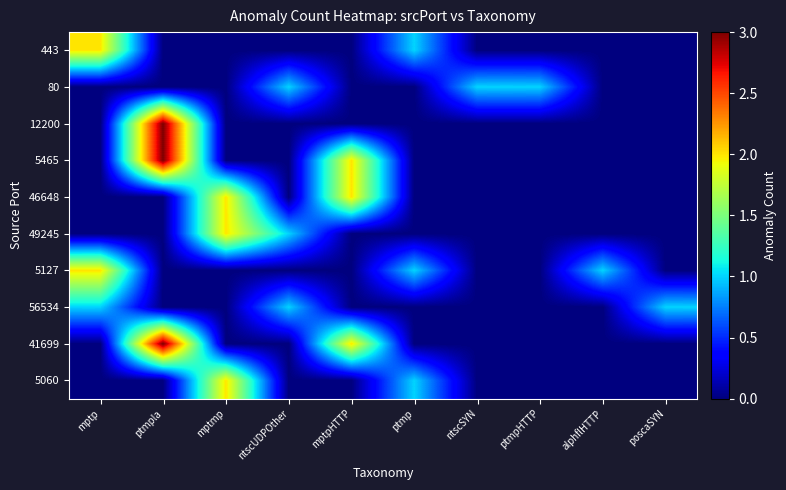

Reading left to right, transcribe all the data shown in this chart.

443: mptp=2	ptmpla=0	mptmp=0	ntscUDPOther=0	mptpHTTP=0	ptmp=1	ntscSYN=0	ptmpHTTP=0	alphflHTTP=0	poscaSYN=0
80: mptp=0	ptmpla=0	mptmp=0	ntscUDPOther=1	mptpHTTP=0	ptmp=0	ntscSYN=1	ptmpHTTP=1	alphflHTTP=0	poscaSYN=0
12200: mptp=0	ptmpla=3	mptmp=0	ntscUDPOther=0	mptpHTTP=0	ptmp=0	ntscSYN=0	ptmpHTTP=0	alphflHTTP=0	poscaSYN=0
5465: mptp=0	ptmpla=3	mptmp=0	ntscUDPOther=0	mptpHTTP=2	ptmp=0	ntscSYN=0	ptmpHTTP=0	alphflHTTP=0	poscaSYN=0
46648: mptp=0	ptmpla=0	mptmp=2	ntscUDPOther=0	mptpHTTP=2	ptmp=0	ntscSYN=0	ptmpHTTP=0	alphflHTTP=0	poscaSYN=0
49245: mptp=0	ptmpla=0	mptmp=2	ntscUDPOther=1	mptpHTTP=0	ptmp=0	ntscSYN=0	ptmpHTTP=0	alphflHTTP=0	poscaSYN=0
5127: mptp=2	ptmpla=0	mptmp=0	ntscUDPOther=0	mptpHTTP=0	ptmp=1	ntscSYN=0	ptmpHTTP=0	alphflHTTP=1	poscaSYN=0
56534: mptp=1	ptmpla=0	mptmp=0	ntscUDPOther=1	mptpHTTP=0	ptmp=0	ntscSYN=0	ptmpHTTP=0	alphflHTTP=0	poscaSYN=1
41699: mptp=0	ptmpla=3	mptmp=0	ntscUDPOther=0	mptpHTTP=2	ptmp=0	ntscSYN=0	ptmpHTTP=0	alphflHTTP=0	poscaSYN=0
5060: mptp=0	ptmpla=0	mptmp=2	ntscUDPOther=0	mptpHTTP=0	ptmp=1	ntscSYN=0	ptmpHTTP=0	alphflHTTP=0	poscaSYN=0